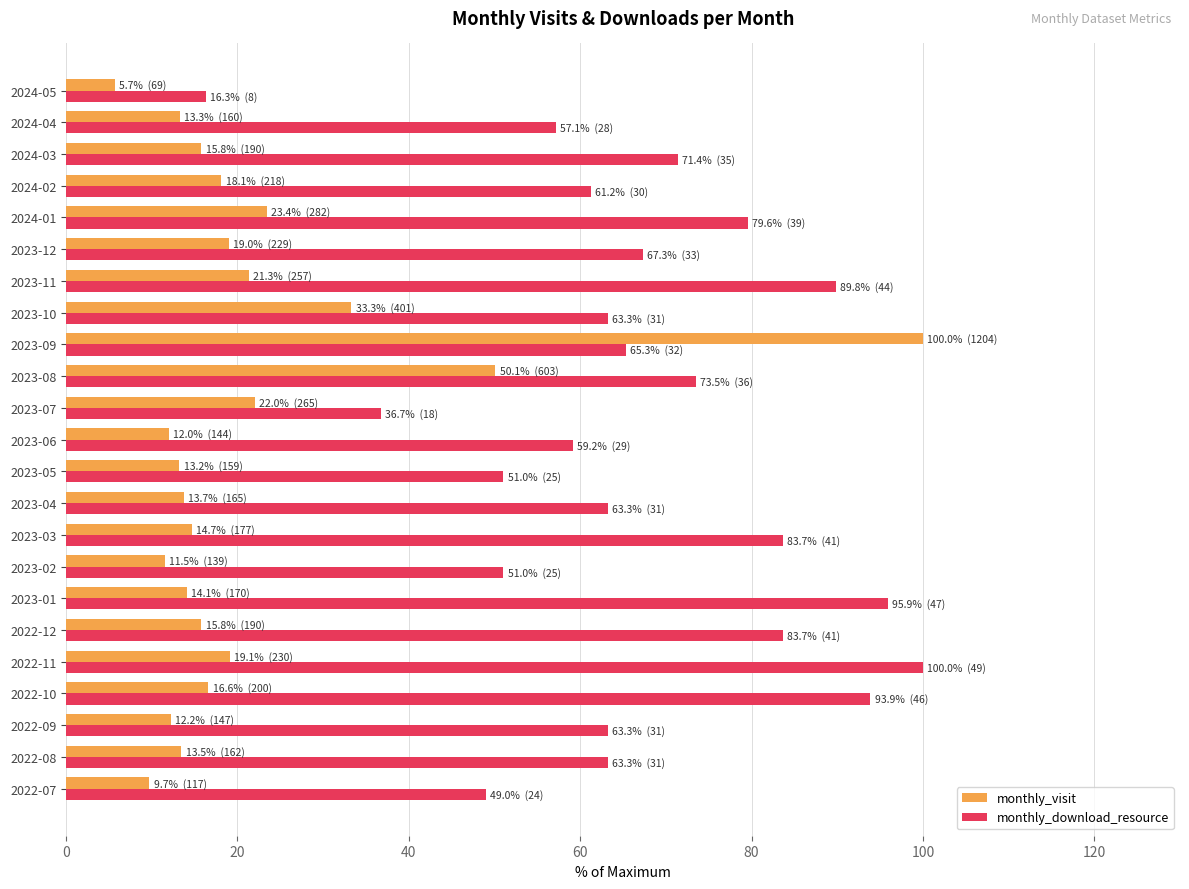

At which category is the sum across all series the highest?

2023-09